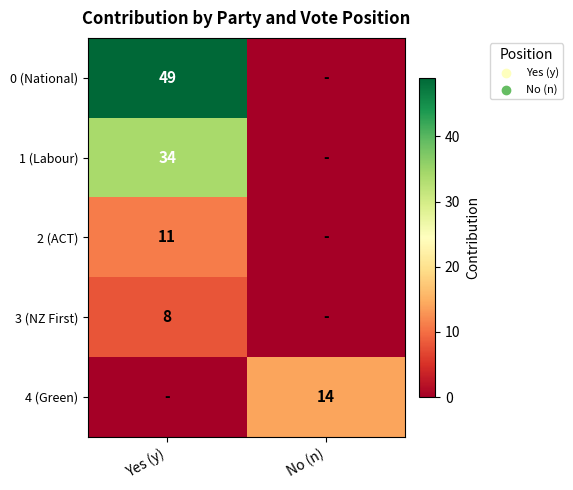

True or false: 3 (NZ First) has a value of 8 at Yes (y).

True